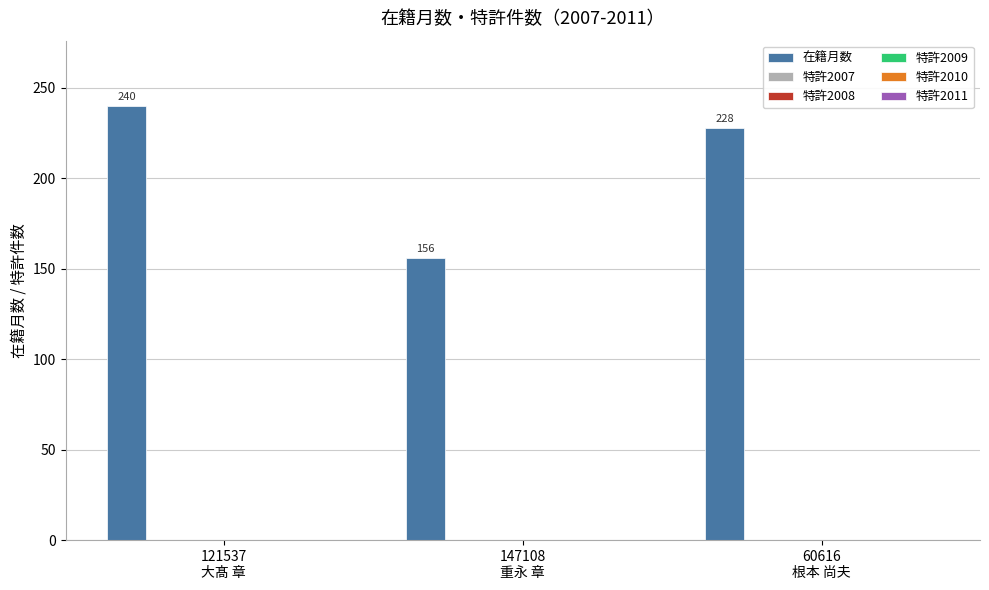

What is the greatest value displayed?

240